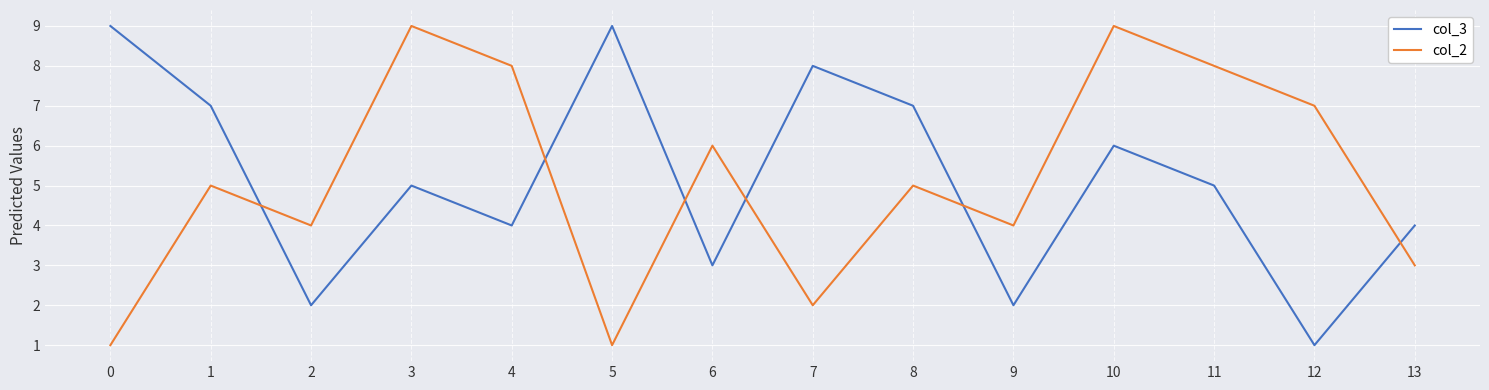

At 4, list the series in order from smallest to largest.

col_3, col_2